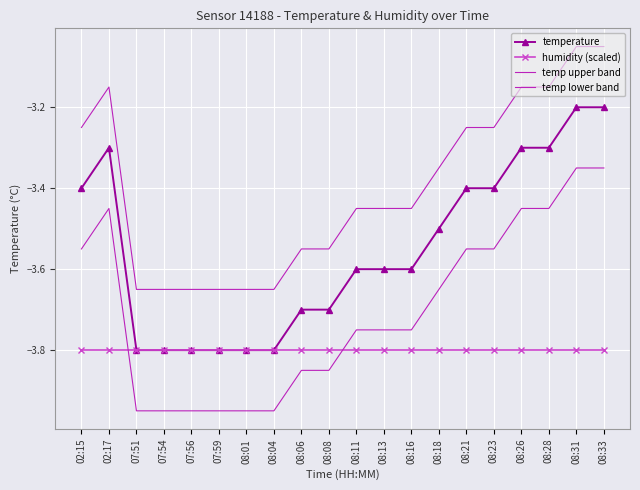

True or false: temperature and temp lower band intersect in this chart.

False